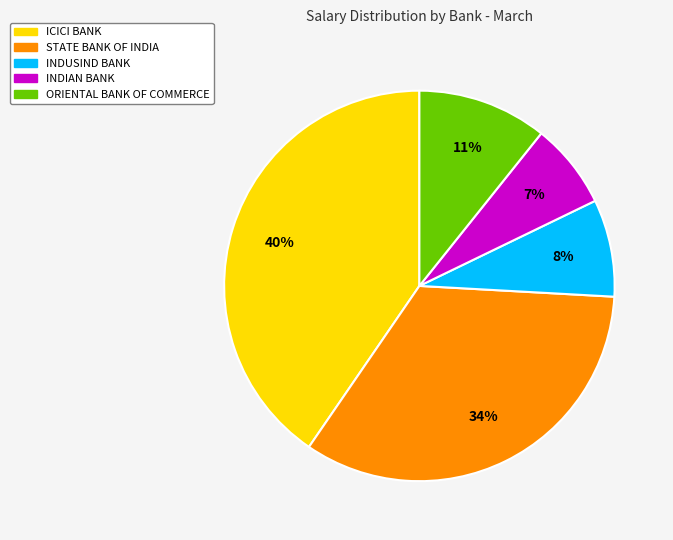

Does any single category account for the majority?

No